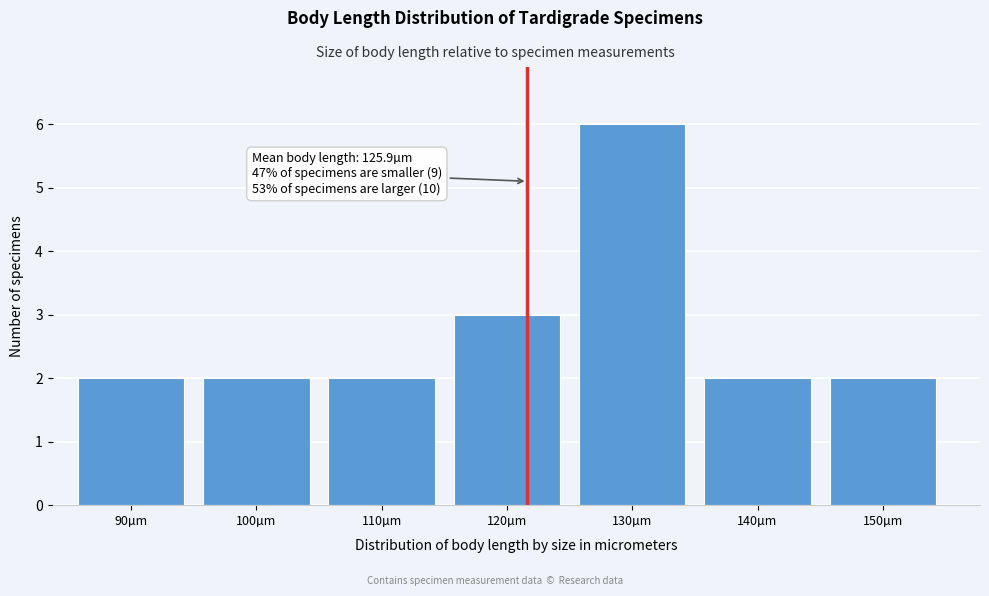

Reading left to right, transcribe all the data shown in this chart.

90µm=2	100µm=2	110µm=2	120µm=3	130µm=6	140µm=2	150µm=2